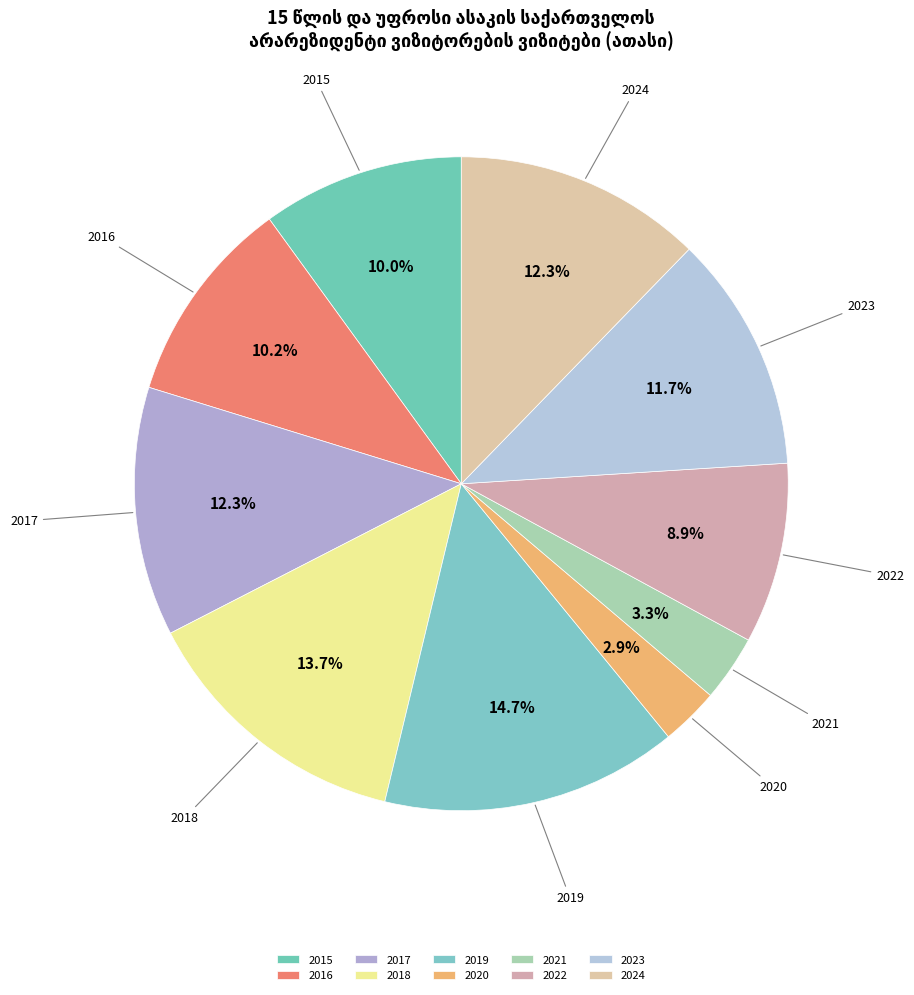

How many segments does this pie chart have?

10